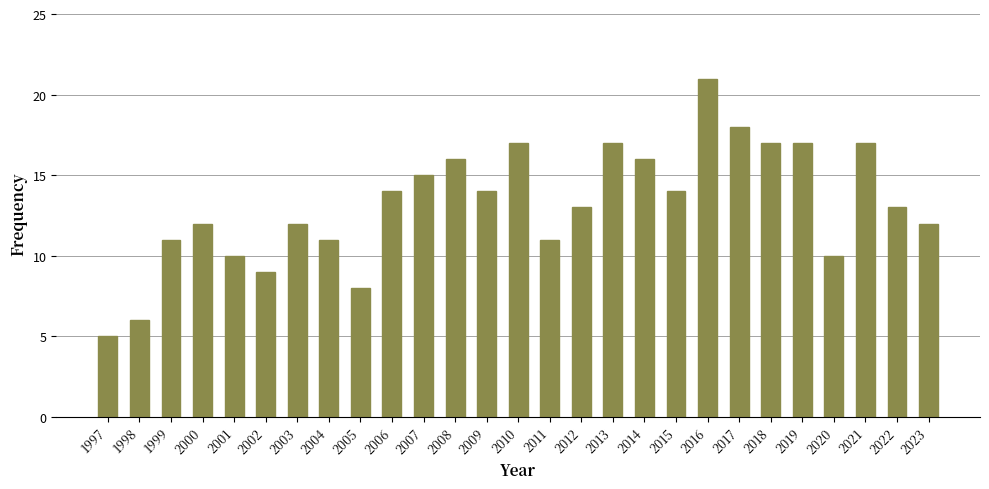

Reading right to left, list all the values displayed in this chart.

12	13	17	10	17	17	18	21	14	16	17	13	11	17	14	16	15	14	8	11	12	9	10	12	11	6	5